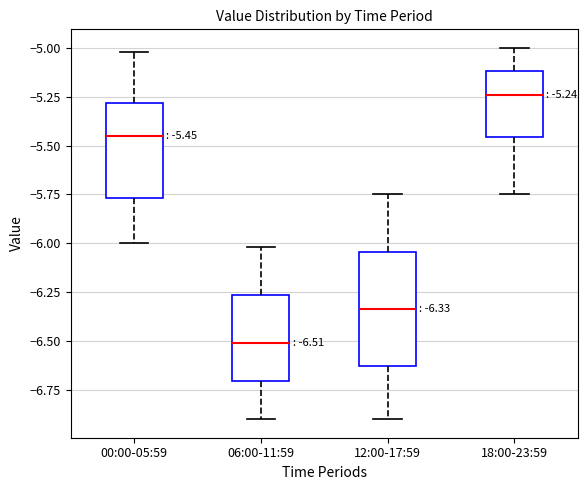

Which box has the highest median line?

18:00-23:59